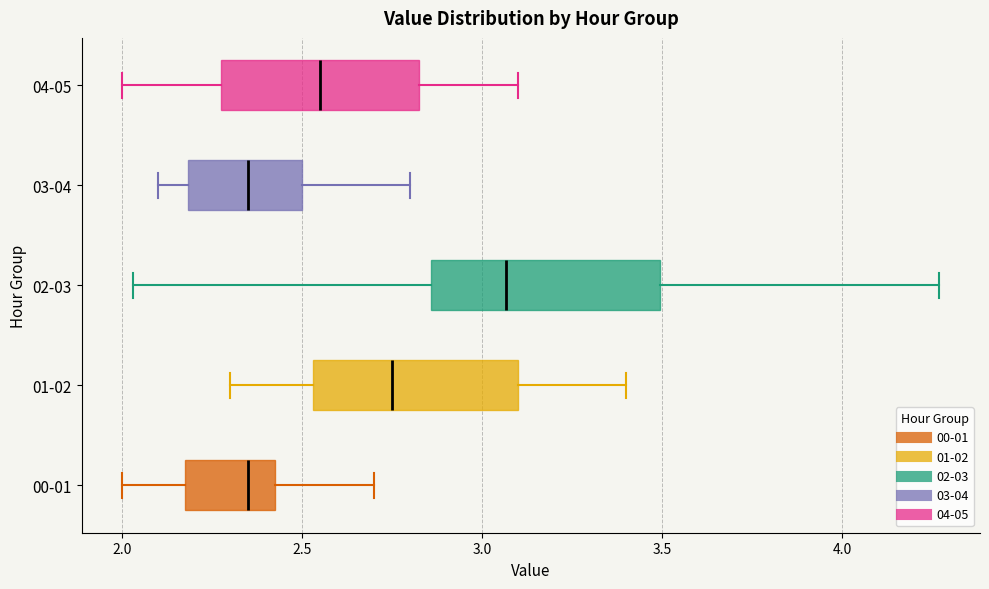

Reading bottom to top, read every box against the x-axis: the position of its median line, the range the box covers, and the ends of its whiskers. The values are not printed on the chart, so give them approximately, as read against the axis.

00-01: median 2.35, box 2.20 to 2.45, whiskers 2.00 to 2.70
01-02: median 2.75, box 2.55 to 3.10, whiskers 2.30 to 3.40
02-03: median 3.05, box 2.85 to 3.50, whiskers 2.05 to 4.25
03-04: median 2.35, box 2.20 to 2.50, whiskers 2.10 to 2.80
04-05: median 2.55, box 2.30 to 2.85, whiskers 2.00 to 3.10